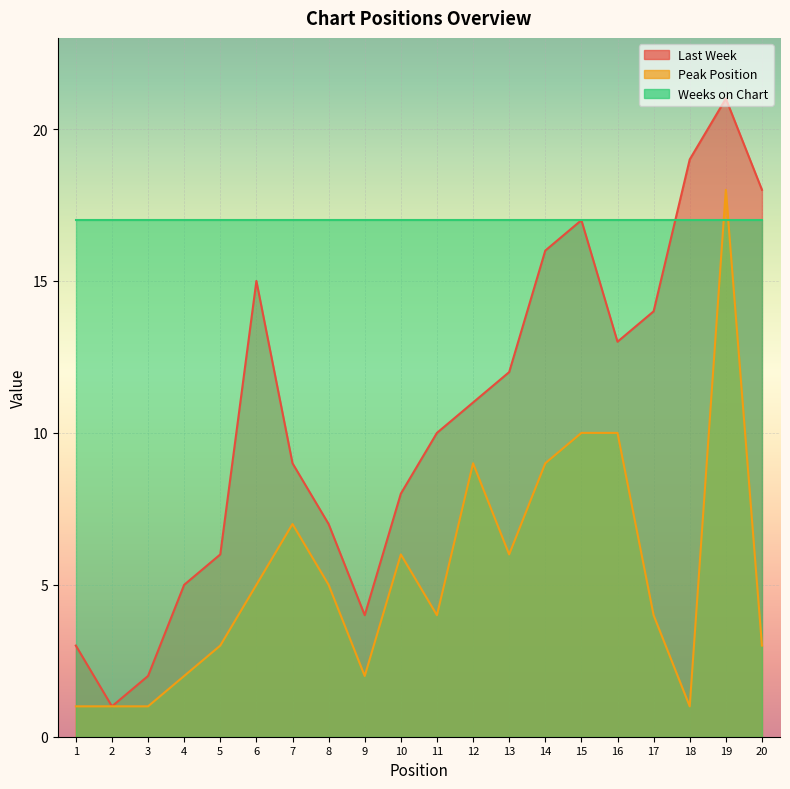

Where does the Last Week series first go above 11?

6